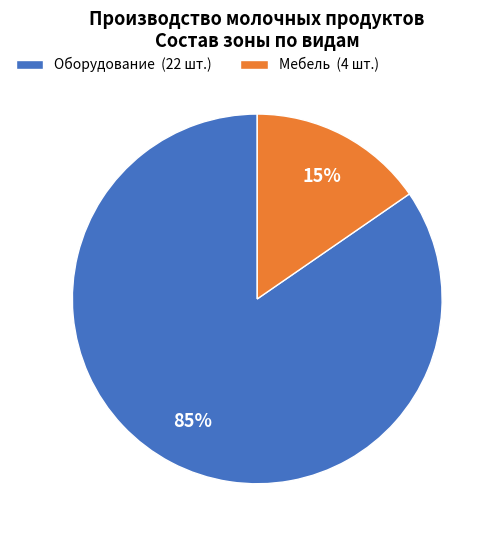

Is it true that Мебель is 2% of the pie?

False